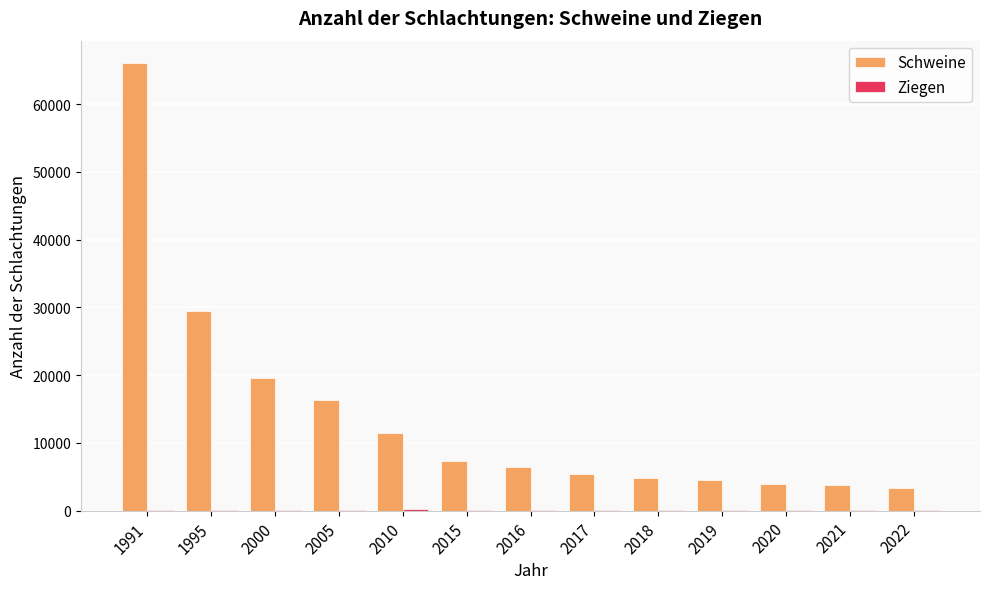

Between 2010 and 2017, which series saw the biggest shift?

Schweine